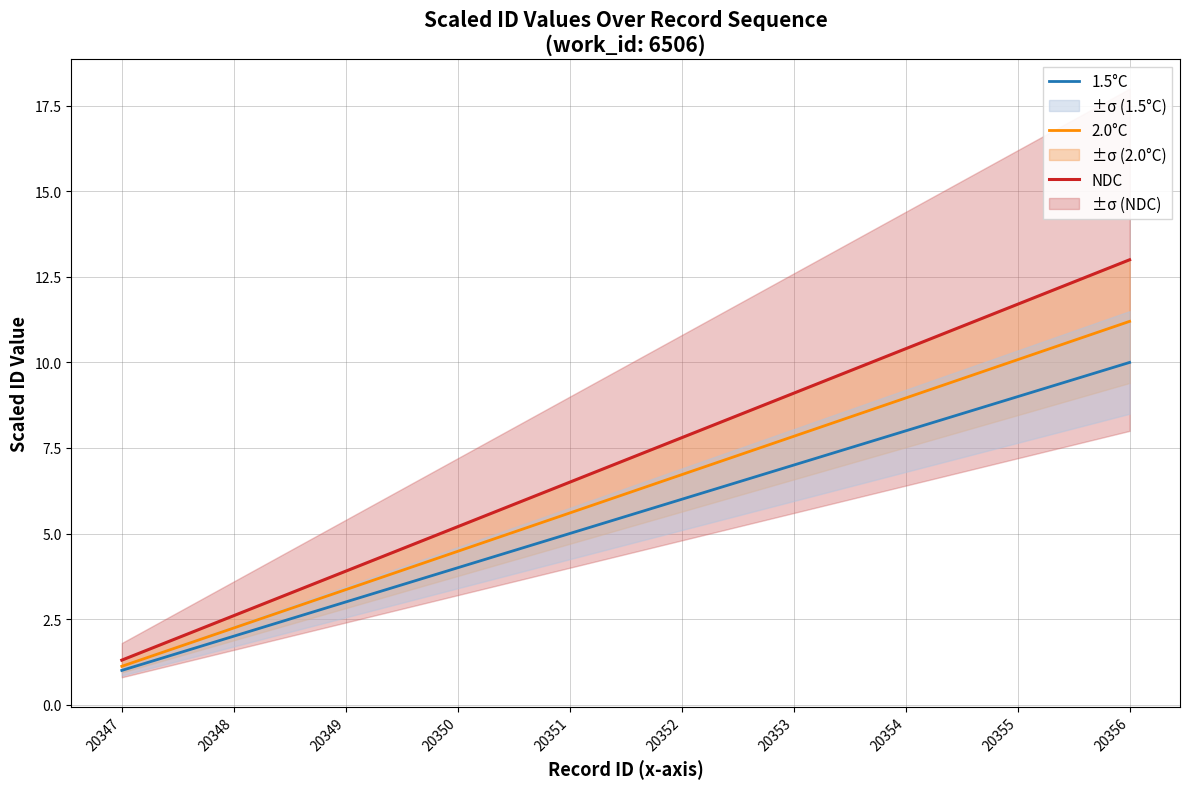

Rank the series by their average value, from highest to lowest.

NDC, 2.0°C, 1.5°C